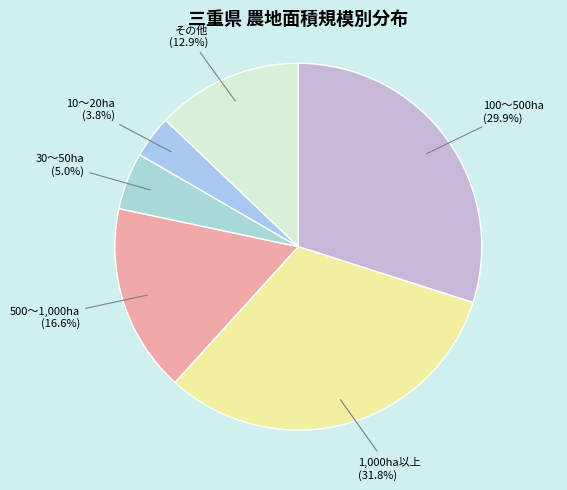

What is the total percentage of その他 and 1,000ha以上?

44.7%